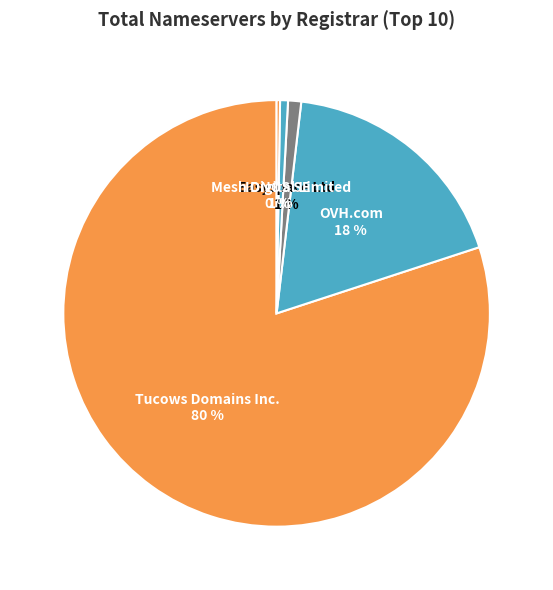

To the nearest percent, what is the average slice percentage?

20%